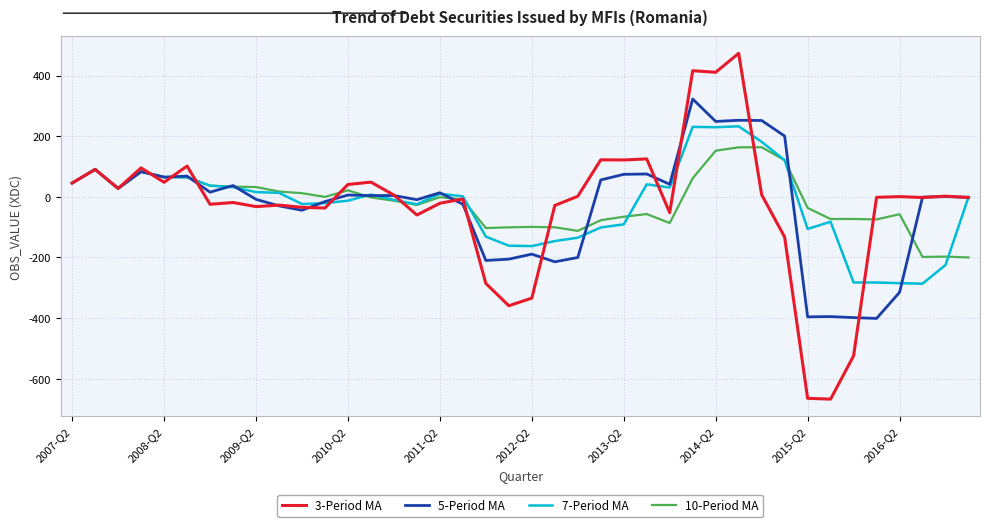

What is the minimum value for 7-Period MA?

-286.4